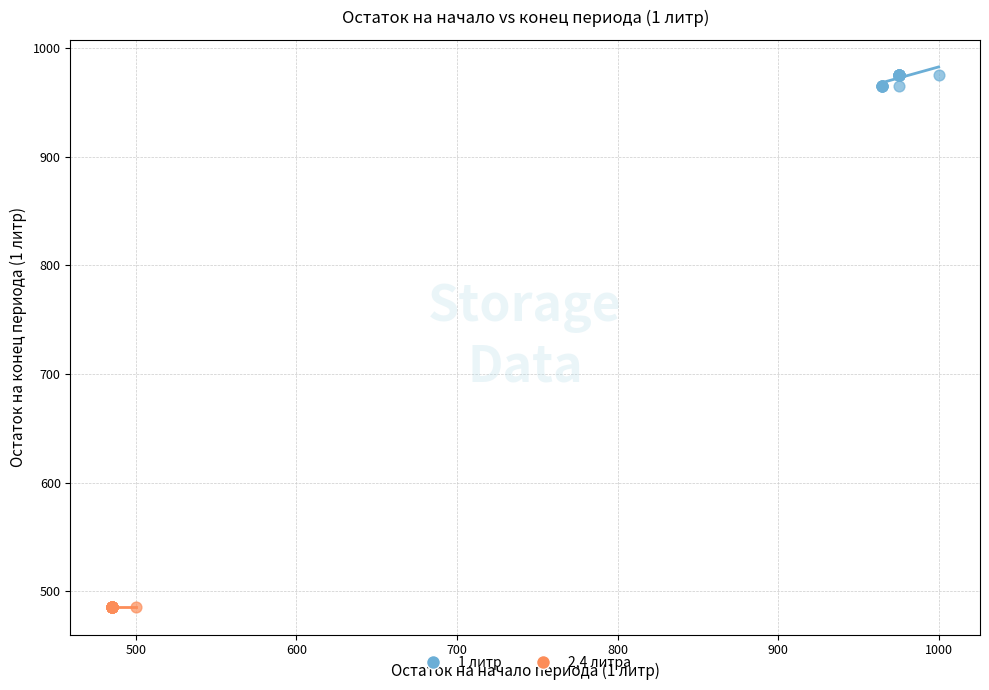

Which series reaches the maximum Y coordinate?

1 литр